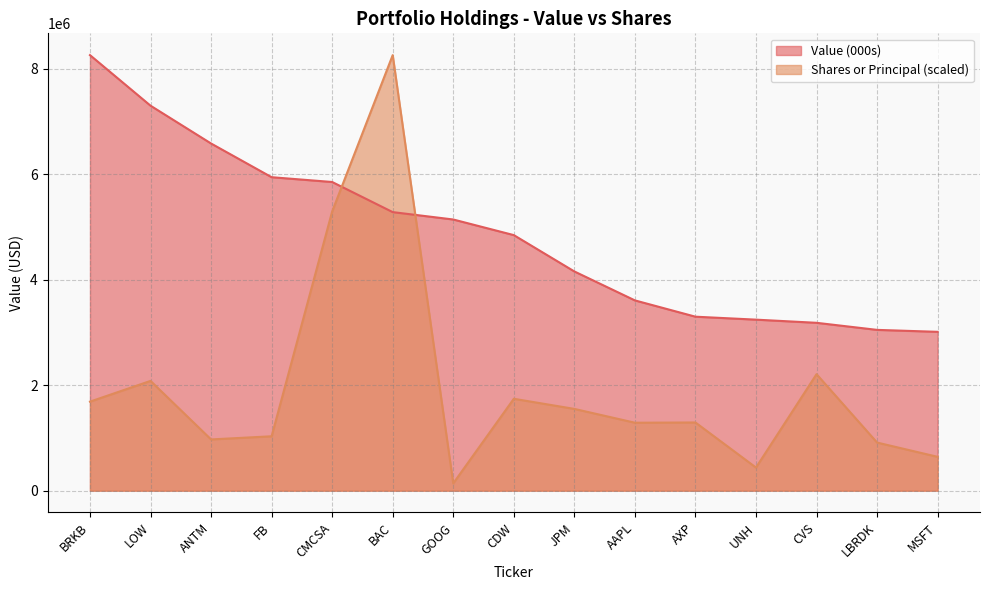

Which series ends up on top after the final intersection of Shares or Principal and Value (000s)?

Value (000s)